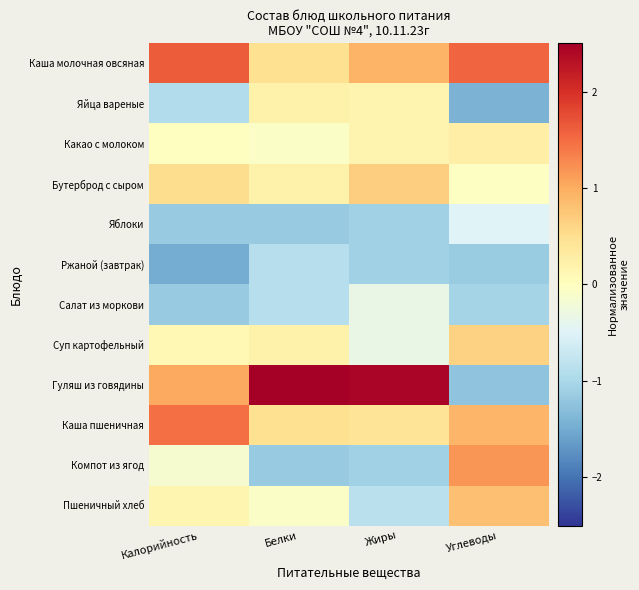

What is the difference between the highest and lowest values at Углеводы?

3.0